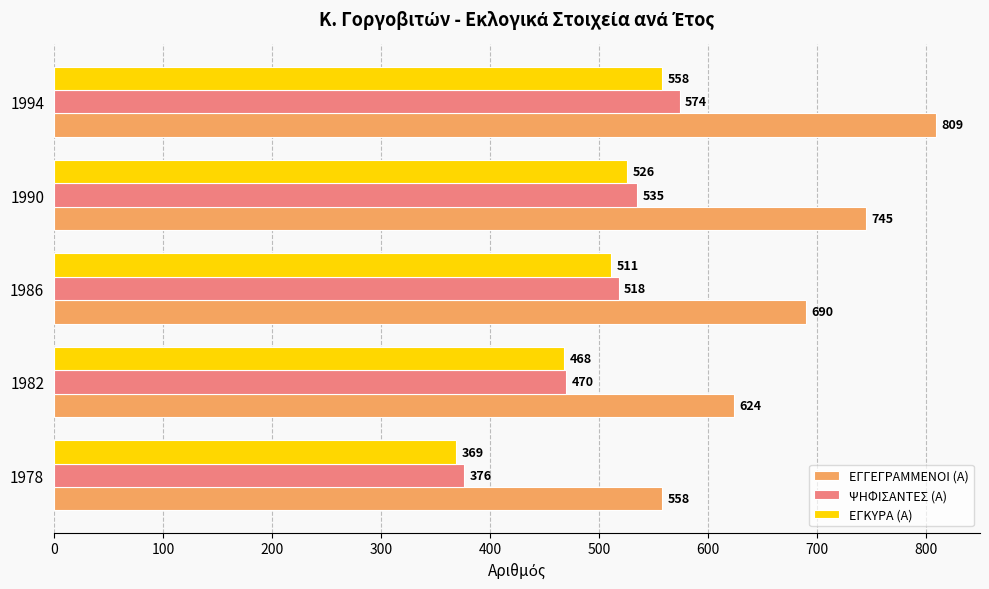

What is the difference between the highest and lowest values at 1990?

219